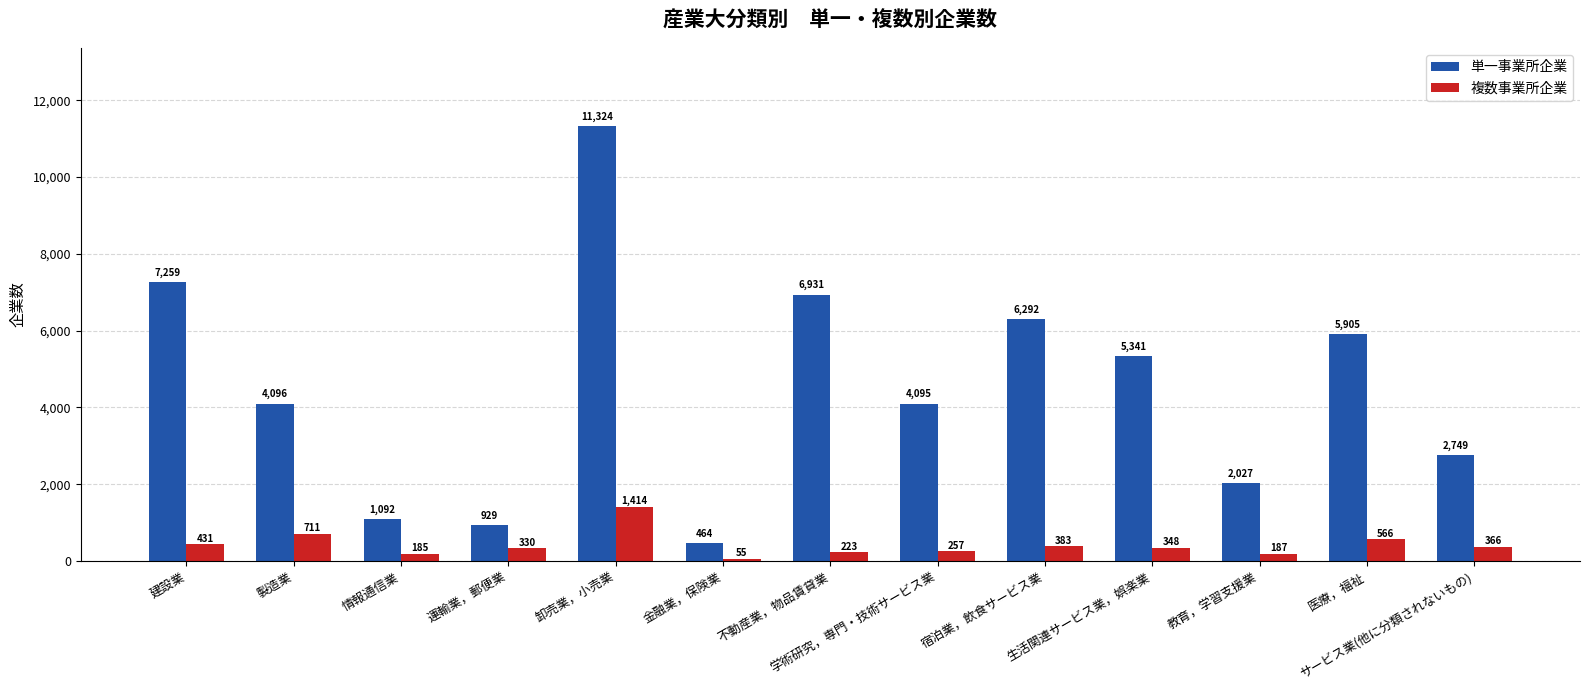

How many categories are shown in the chart?

13